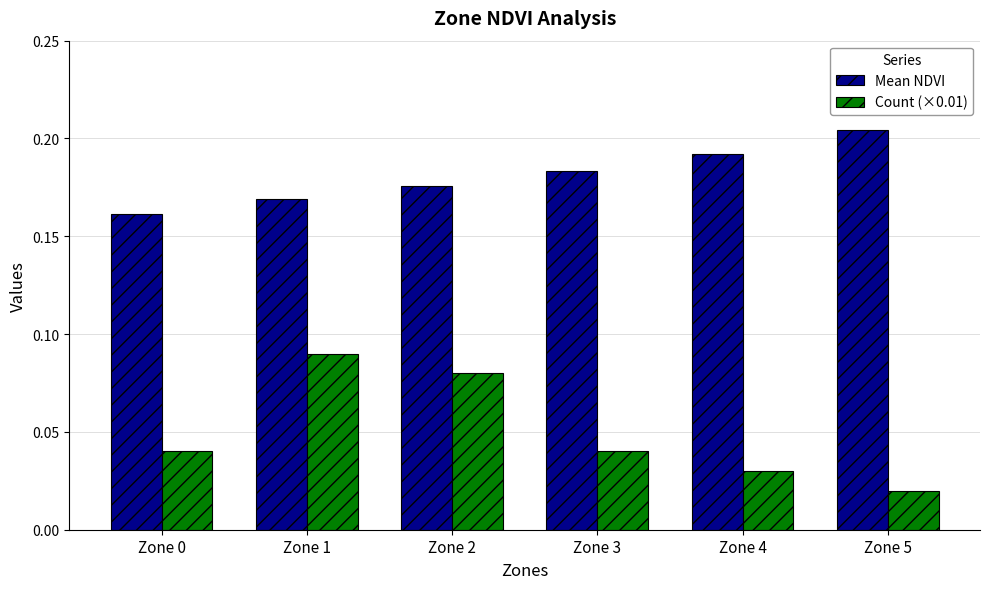

What is the sum of all Count (×0.01) values?

0.3